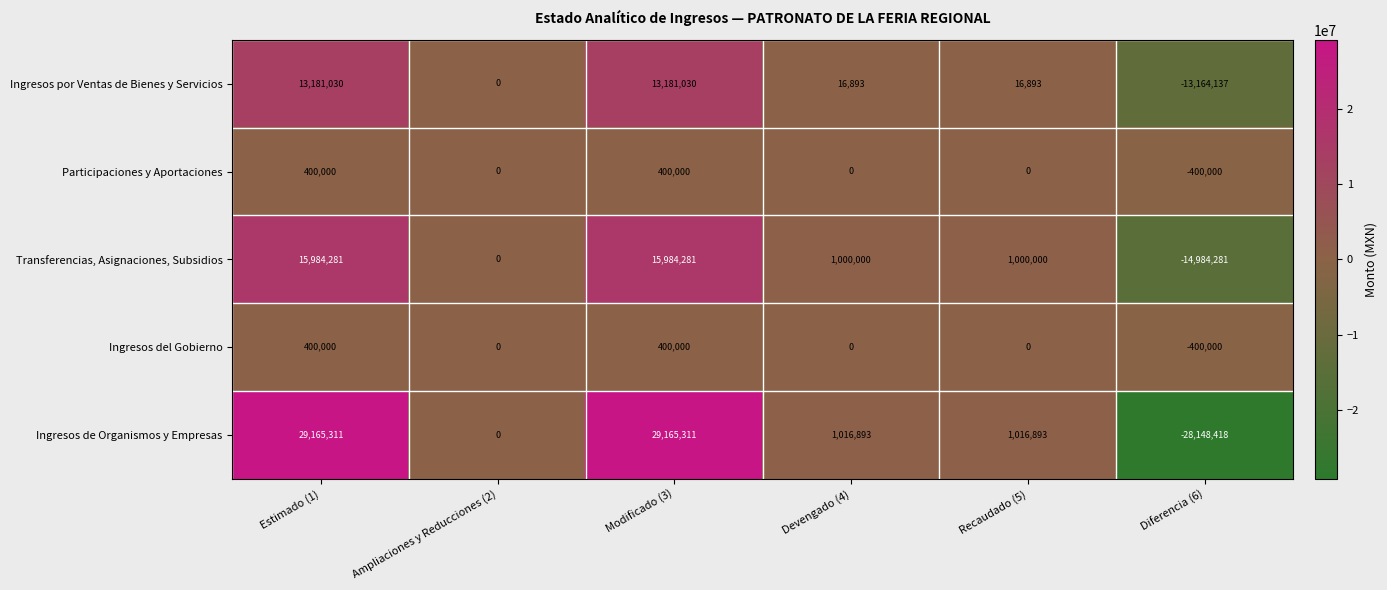

The value of Ingresos por Ventas de Bienes y Servicios at Diferencia (6) is -6169532. True or false?

False